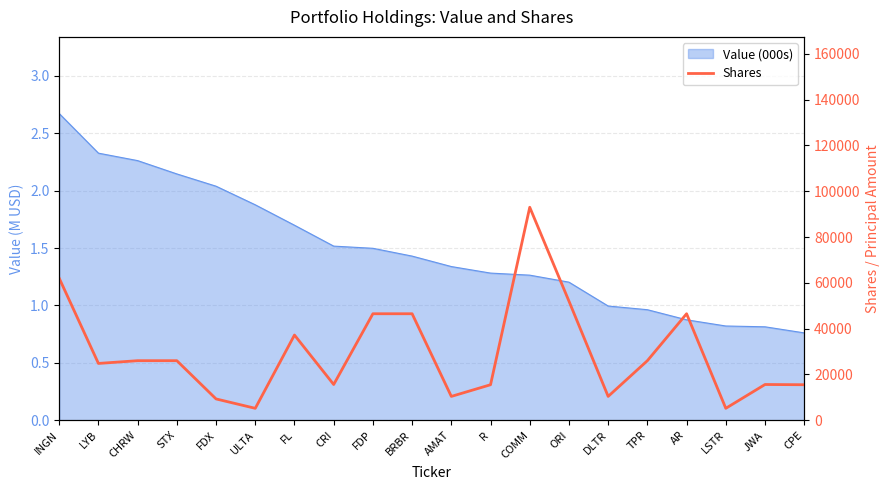

Is it true that the value at FL is 37200?

True